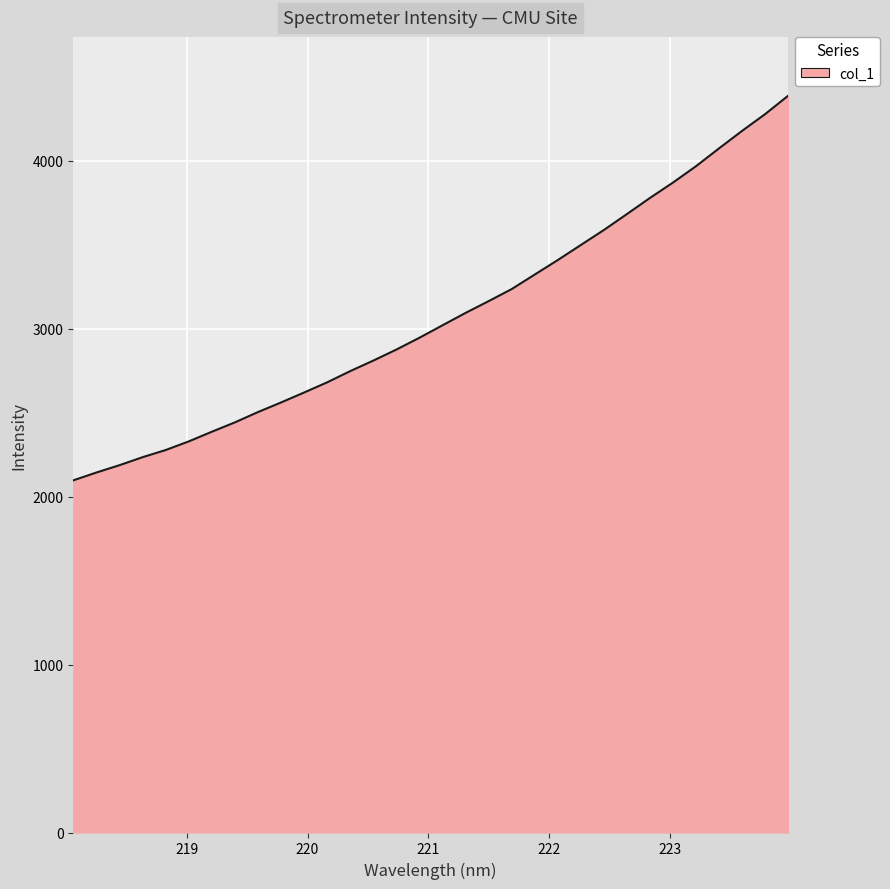

What is the difference between the maximum and minimum values?

2289.3